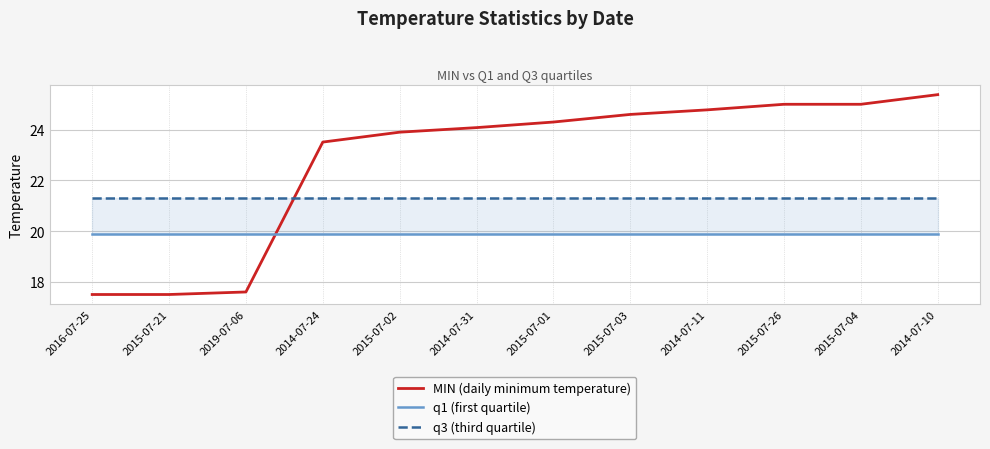

What is the difference between the maximum and minimum values in the MIN (daily minimum temperature) series?

7.9